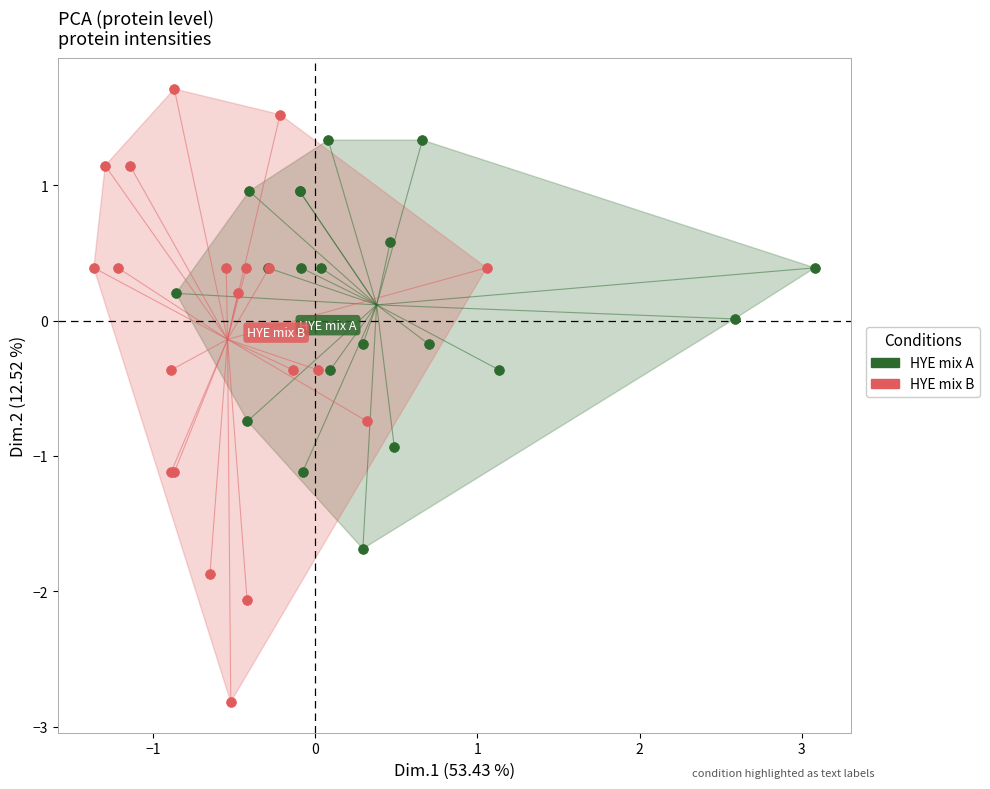

Which series contains the lowest Y value?

HYE mix B